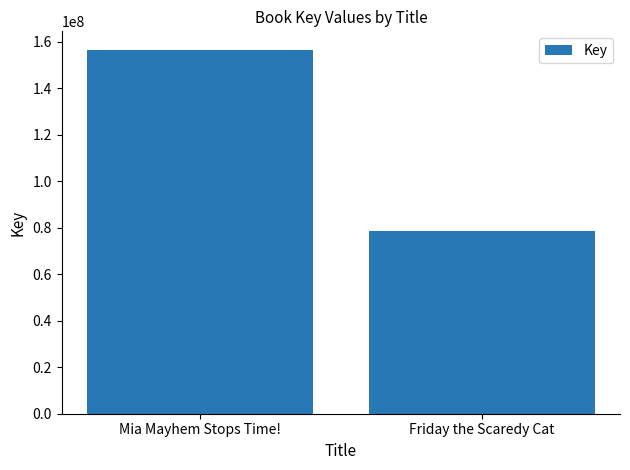

List the labels in order of value, largest first.

Mia Mayhem Stops Time!, Friday the Scaredy Cat